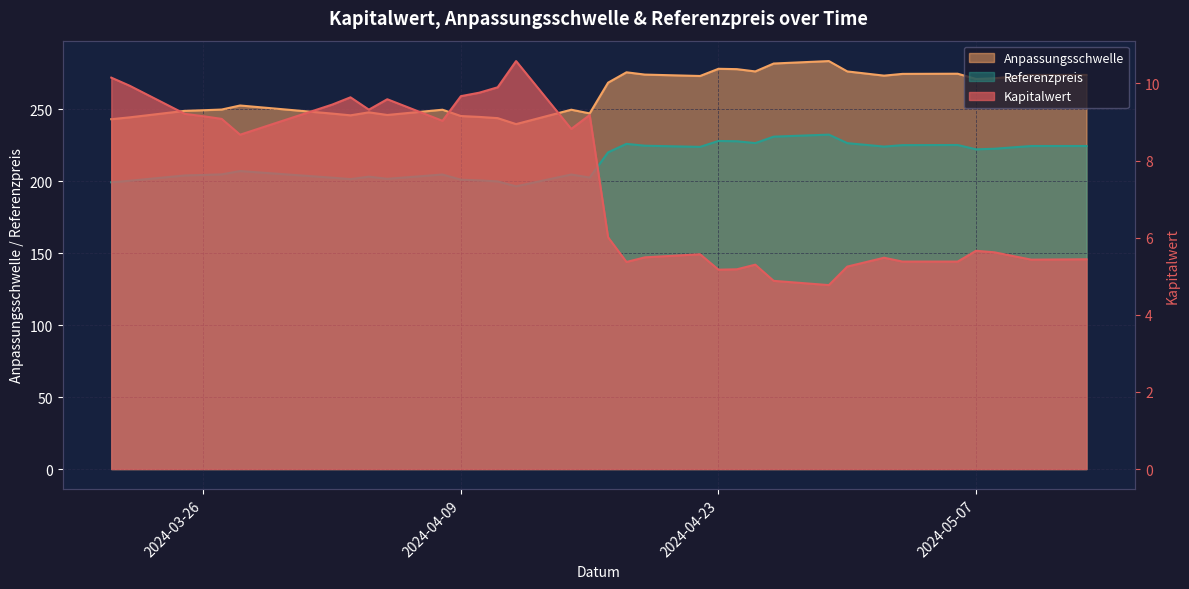

True or false: Anpassungsschwelle has a value of 467.1 at 2024-04-30.

False